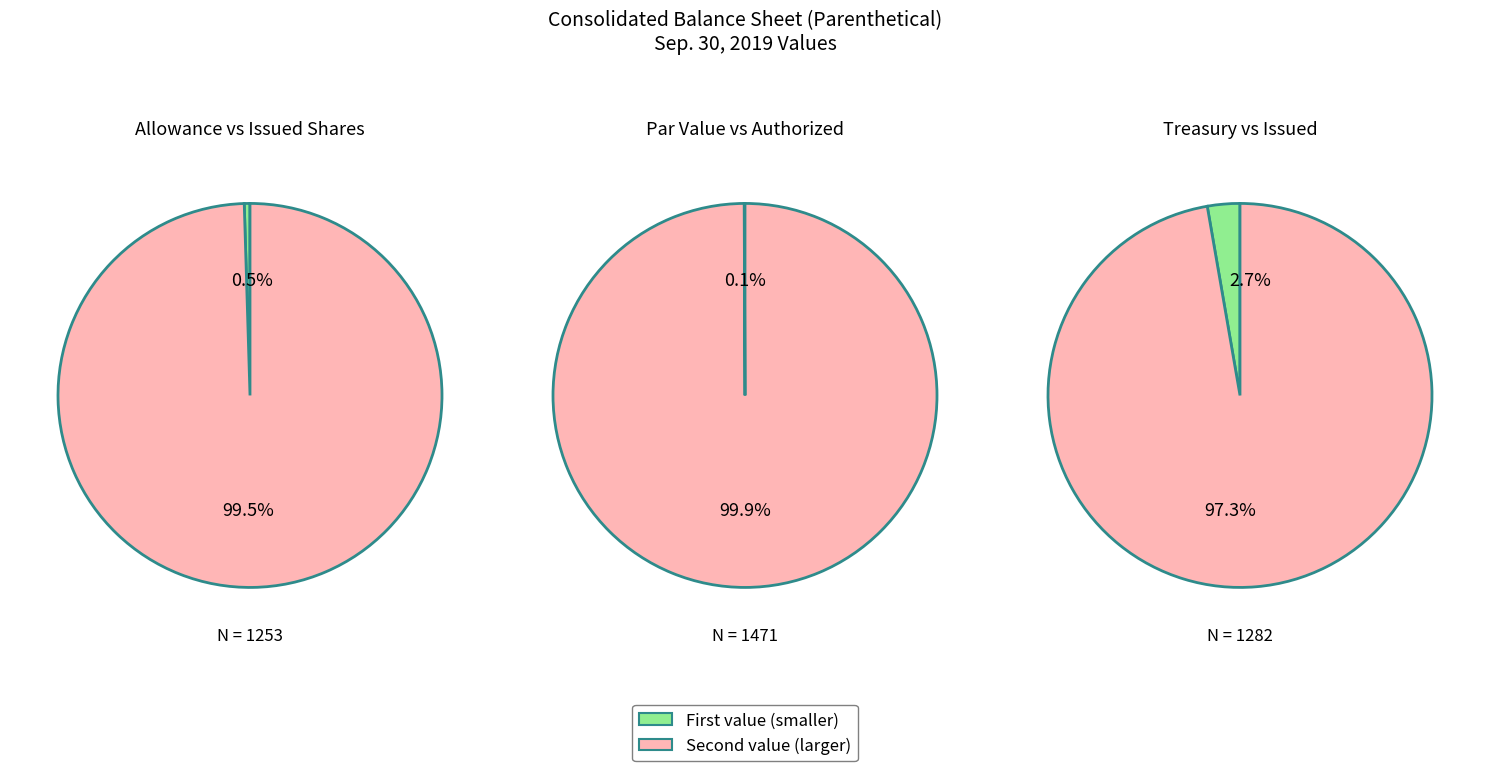

Rank the categories by value from highest to lowest.

Common stock, shares authorized, Common stock, shares issued, Treasury stock, shares, Allowance for trade accounts and other receivables, Common stock, par value